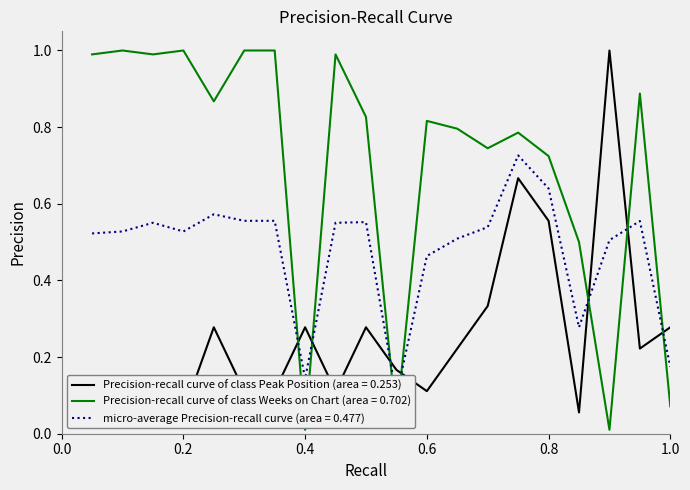

What is the spread (max minus min) of values at 5?

0.6